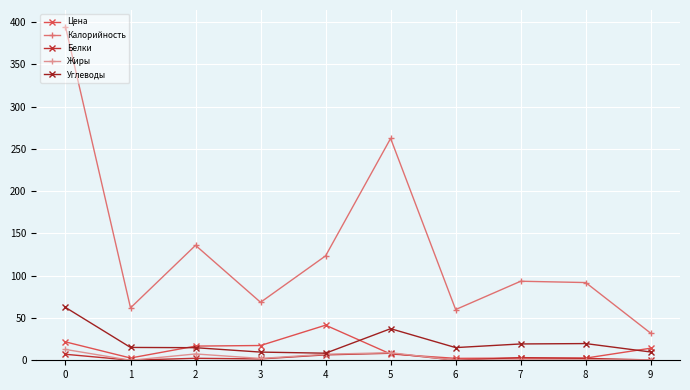

Does the chart have visible grid lines?

Yes